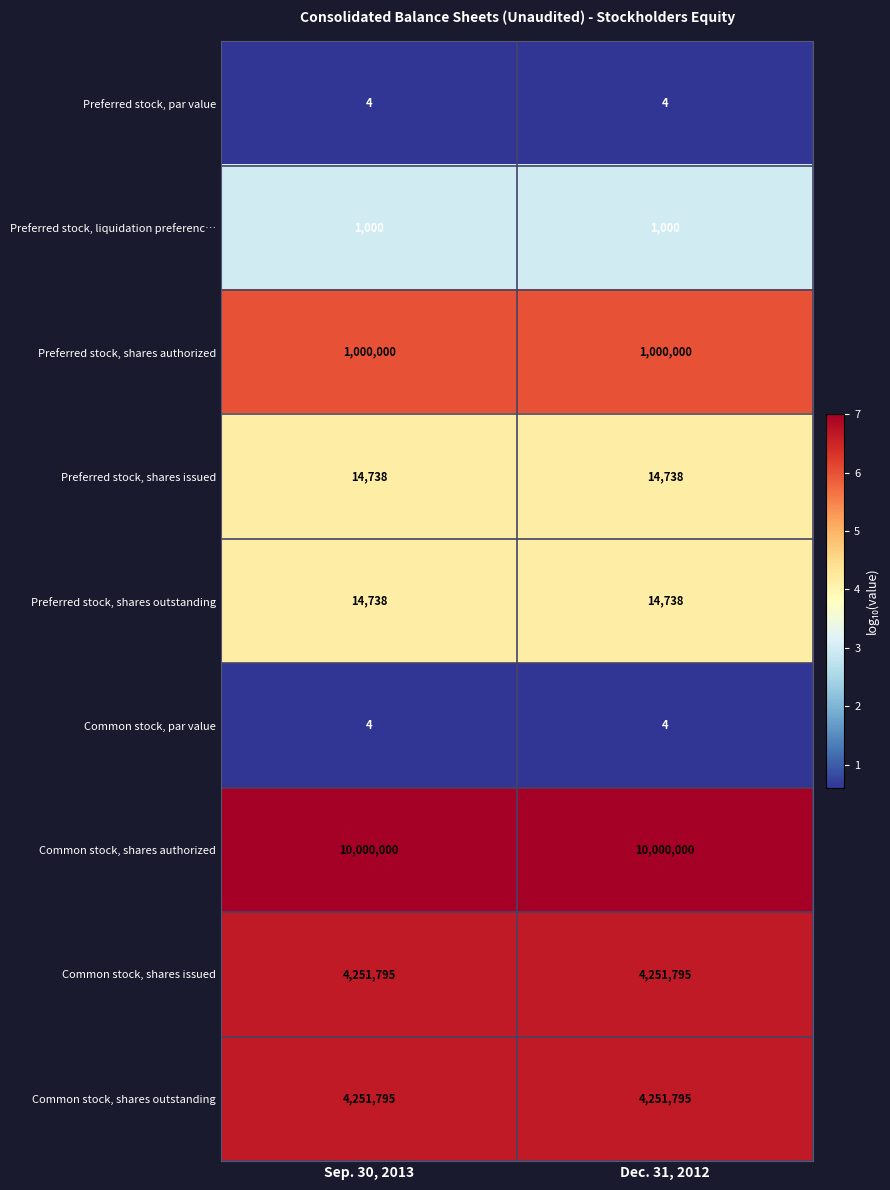

Is the value of Common stock, shares authorized at Sep. 30, 2013 greater than the value of Preferred stock, shares outstanding at Dec. 31, 2012?

Yes